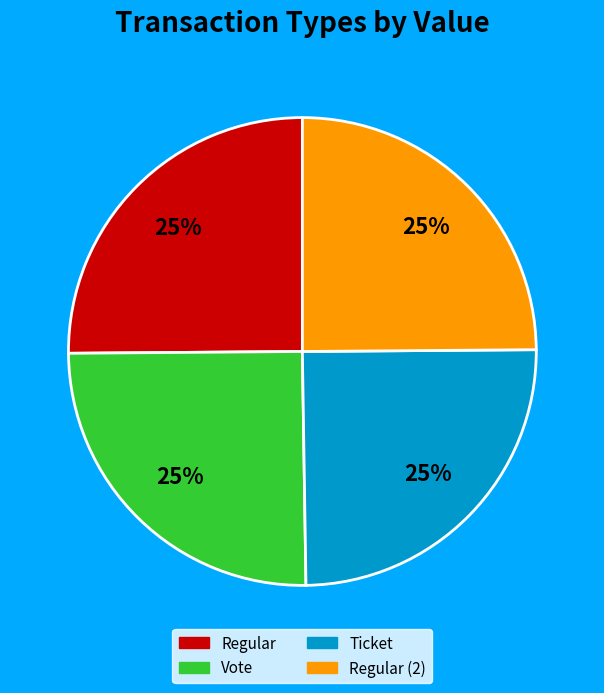

To the nearest percent, what is the average slice percentage?

25%